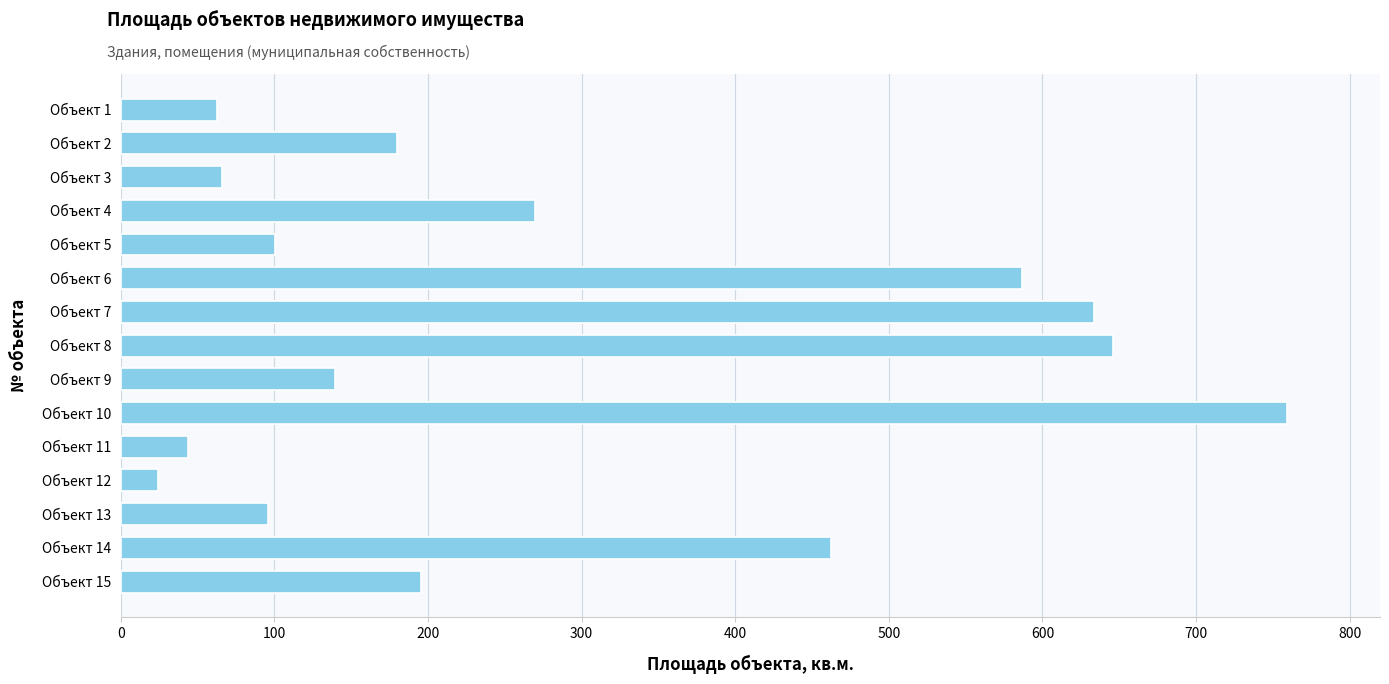

What is the ratio of the value at Объект 7 to the value at Объект 13?

6.6